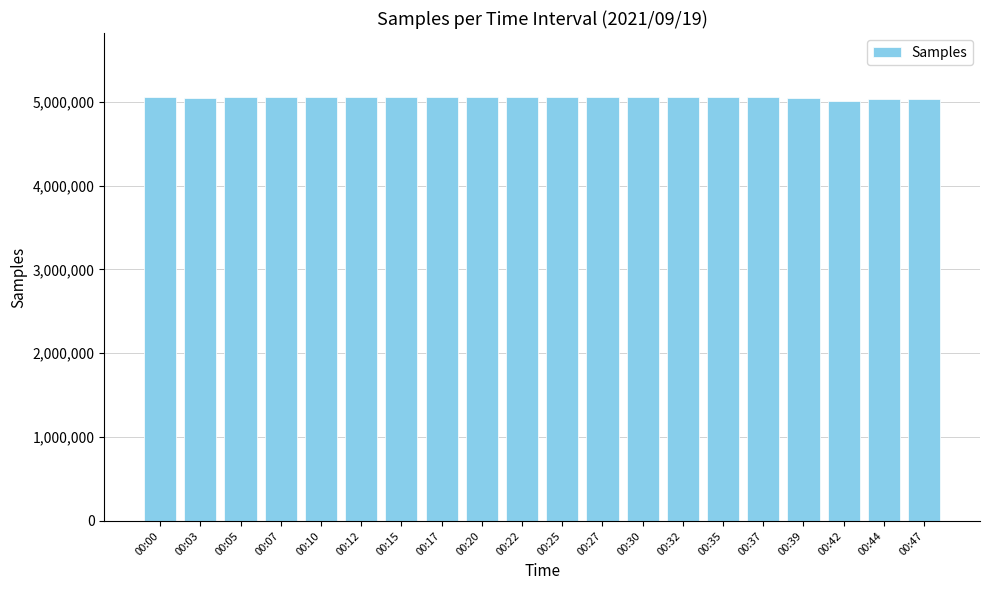

The value at 00:42 is 5004171. True or false?

True